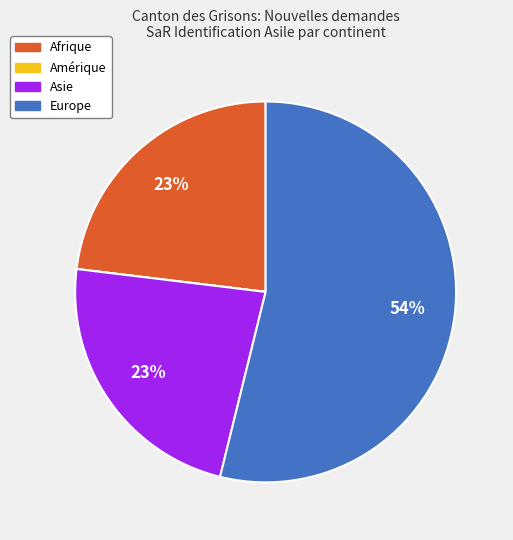

To the nearest percent, what is the average slice percentage?

25%